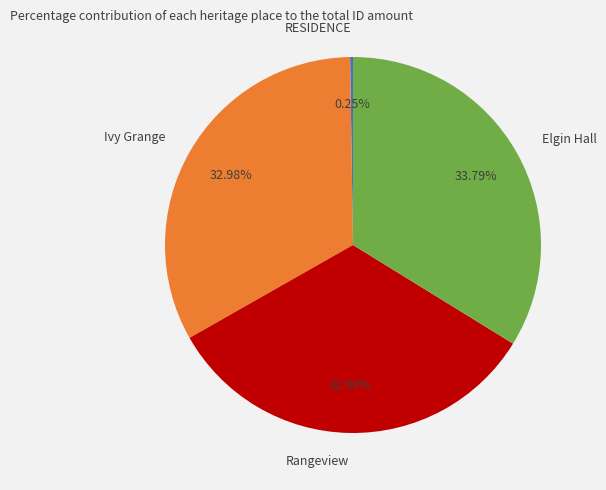

Is the sum of Ivy Grange and Elgin Hall greater than half?

Yes